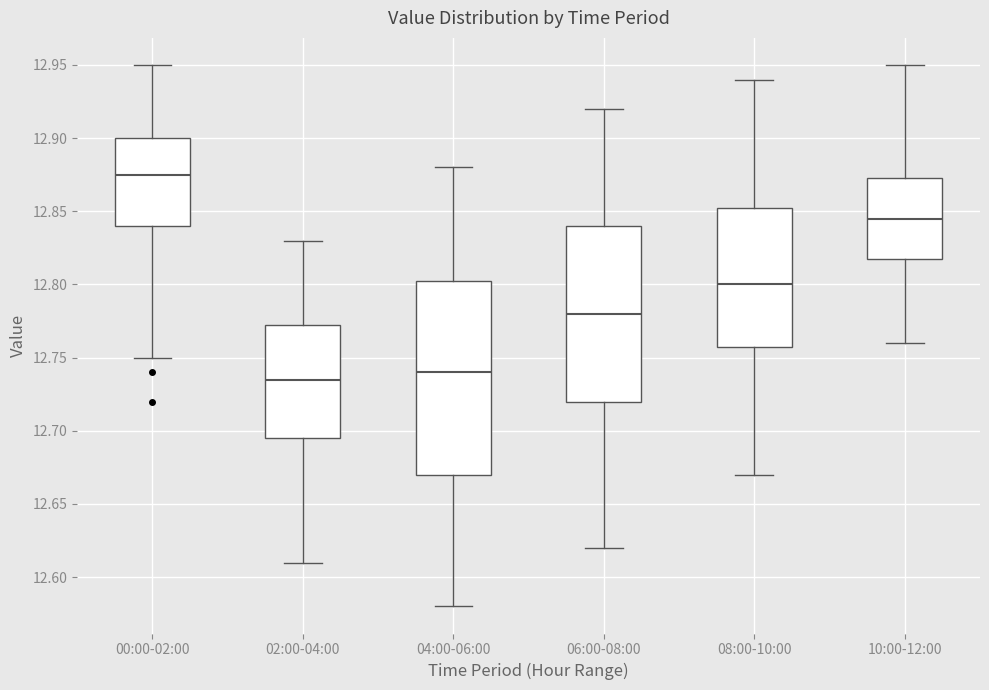

Where does the upper whisker of the box for 08:00-10:00 end on the y-axis? The values are not printed on the chart, so give them approximately, as read against the axis.

12.940